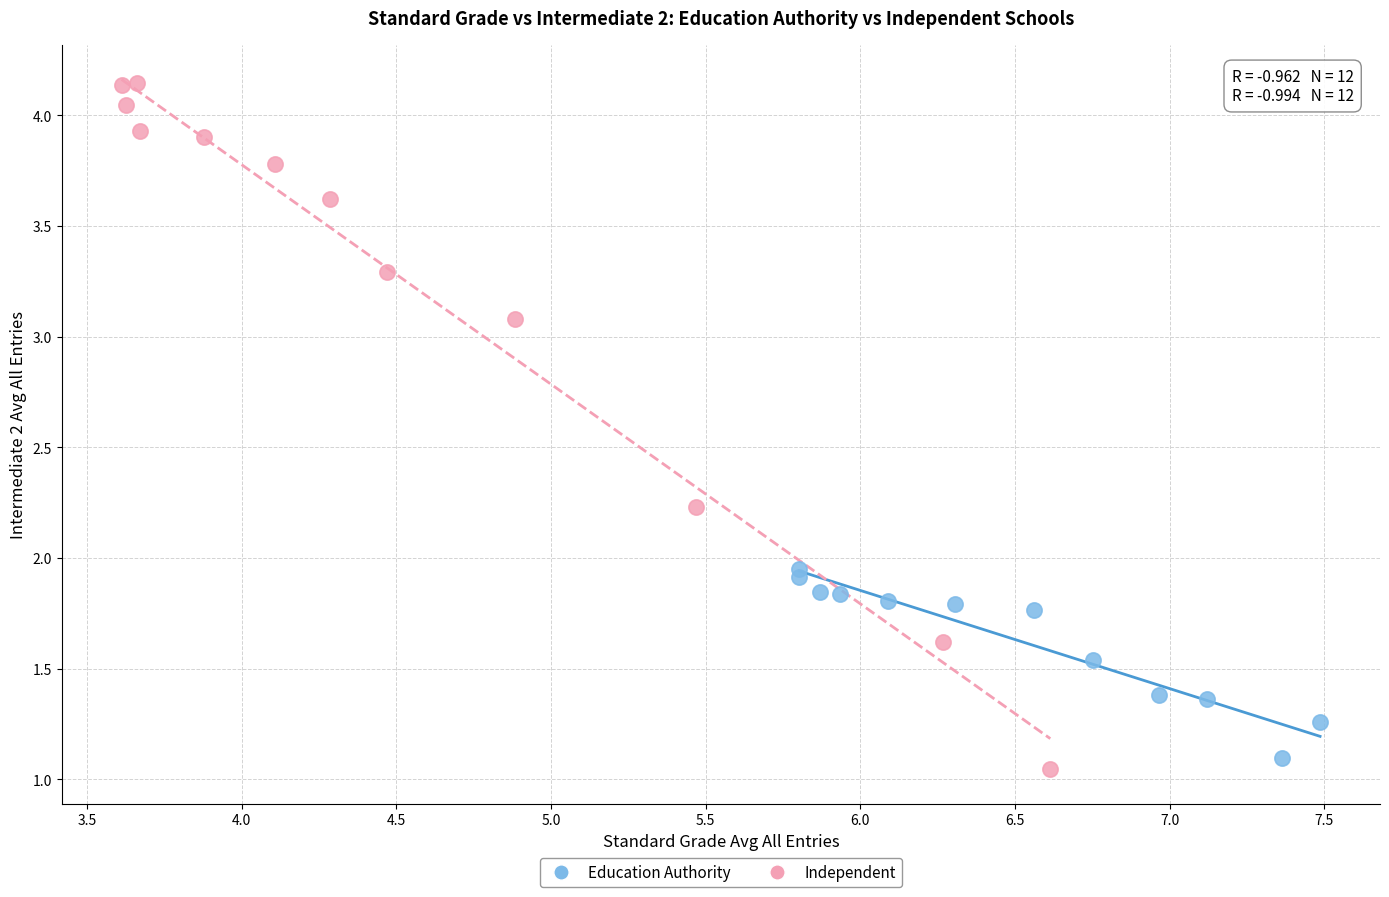

Which series contains the lowest Y value?

Independent